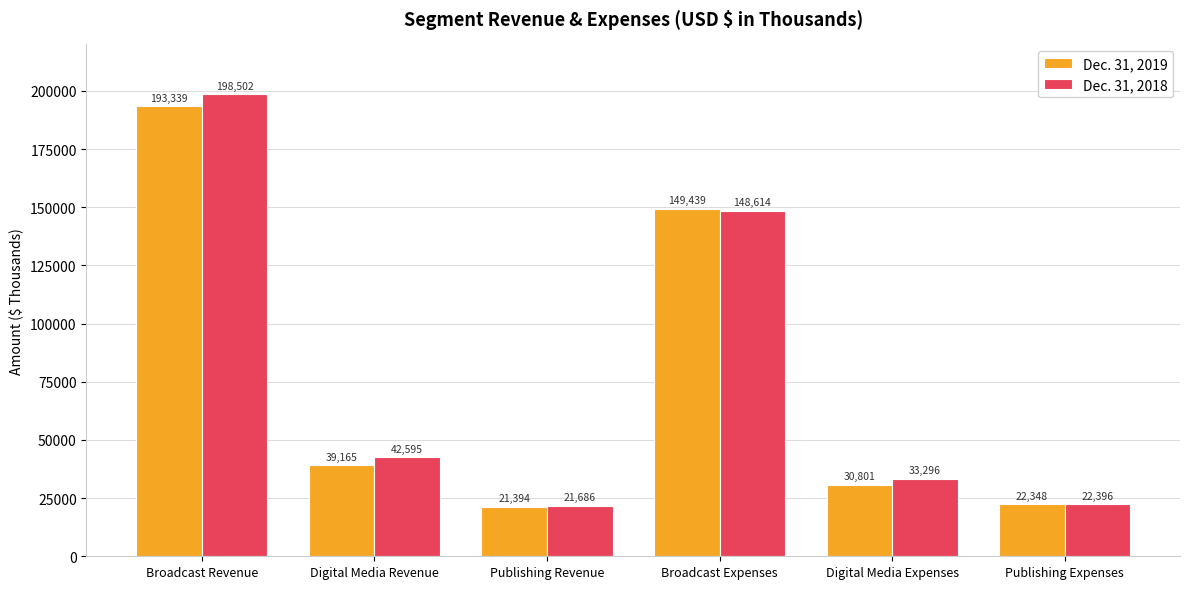

Reading right to left, transcribe all the data shown in this chart.

Dec. 31, 2019: Publishing Expenses=22348	Digital Media Expenses=30801	Broadcast Expenses=149439	Publishing Revenue=21394	Digital Media Revenue=39165	Broadcast Revenue=193339
Dec. 31, 2018: Publishing Expenses=22396	Digital Media Expenses=33296	Broadcast Expenses=148614	Publishing Revenue=21686	Digital Media Revenue=42595	Broadcast Revenue=198502